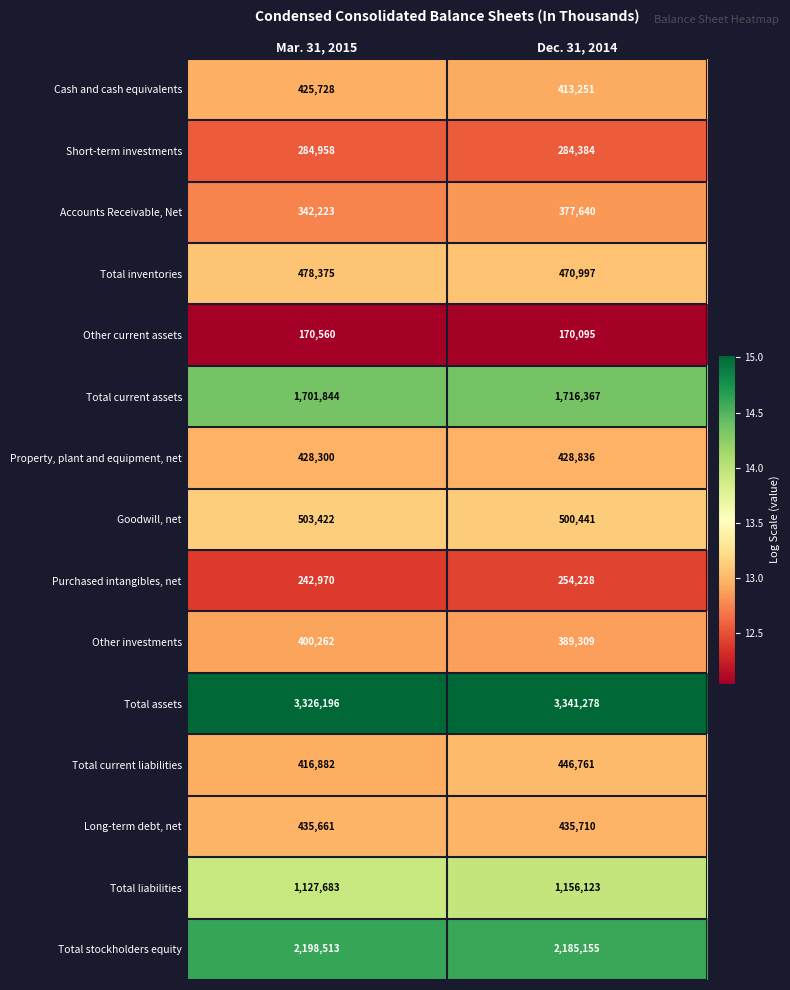

Rank the series by their maximum value, from lowest to highest.

Other current assets, Purchased intangibles, net, Short-term investments, Accounts Receivable, Net, Other investments, Cash and cash equivalents, Property, plant and equipment, net, Long-term debt, net, Total current liabilities, Total inventories, Goodwill, net, Total liabilities, Total current assets, Total stockholders equity, Total assets